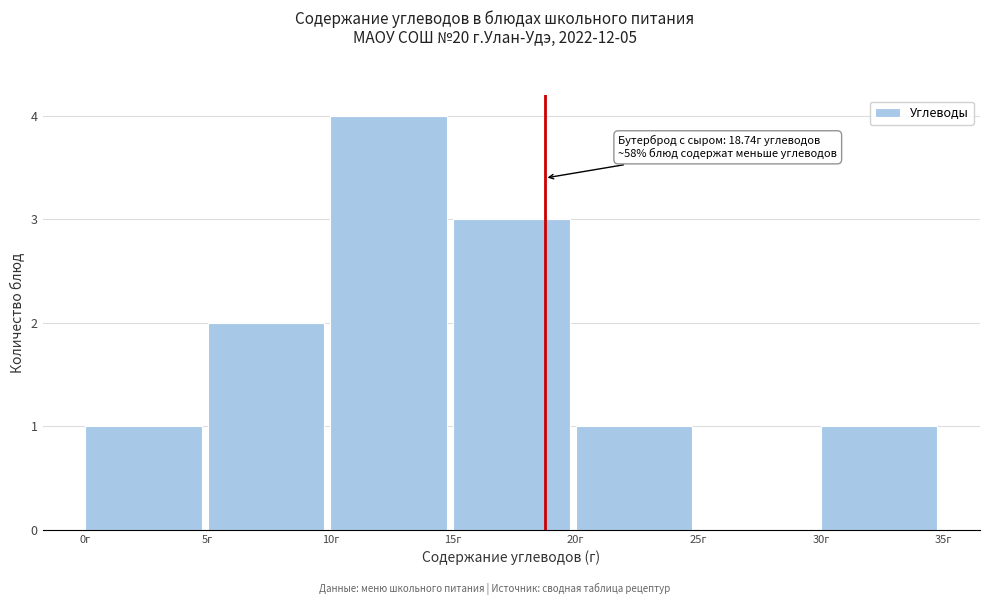

Over which range of the x-axis is the bar tallest?

10 to 15